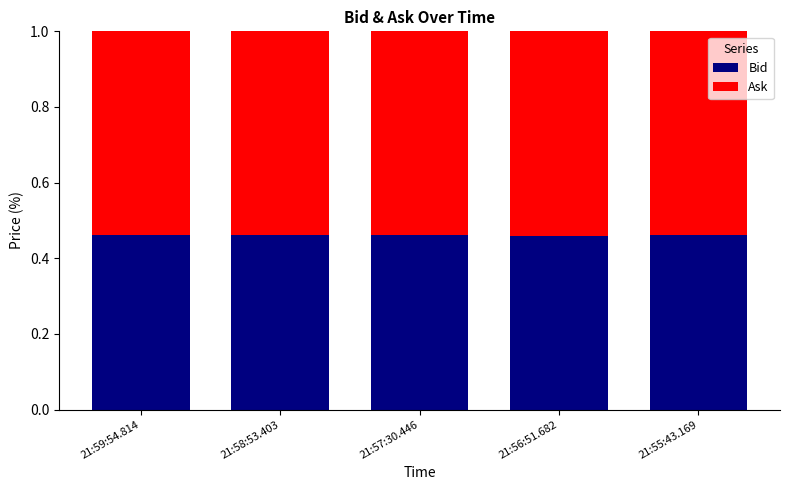

What is the total value across all series at 21:55:43.169?

1.0